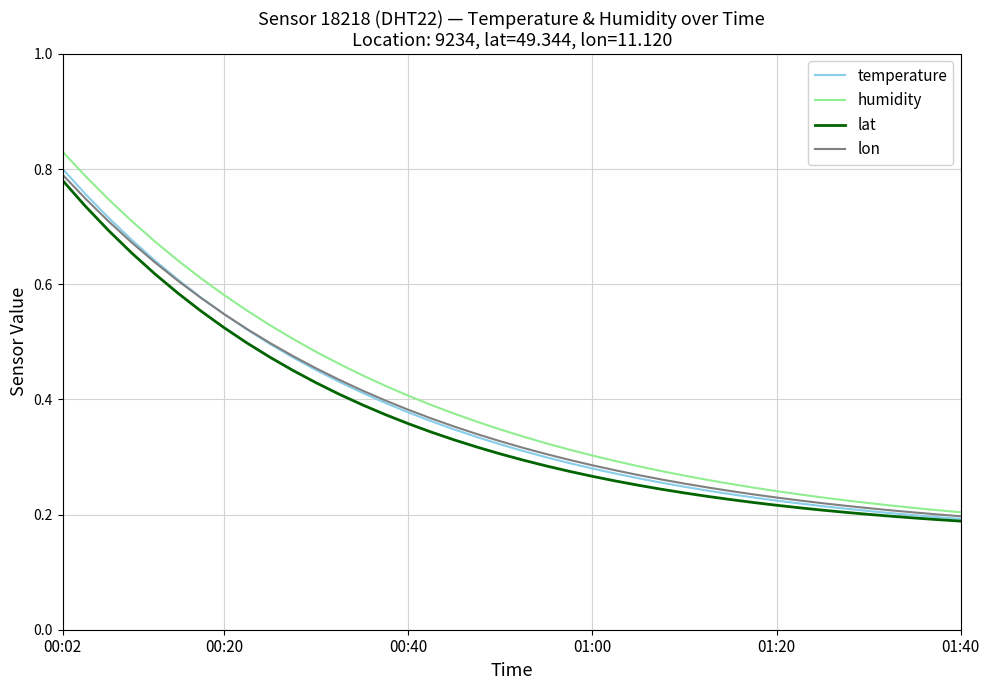

True or false: humidity and temperature intersect in this chart.

False